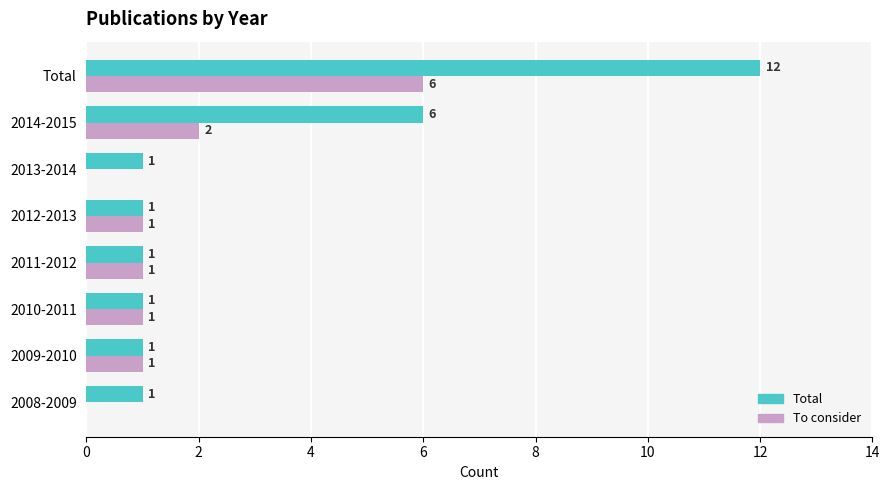

What is the sum of all Total values?

24